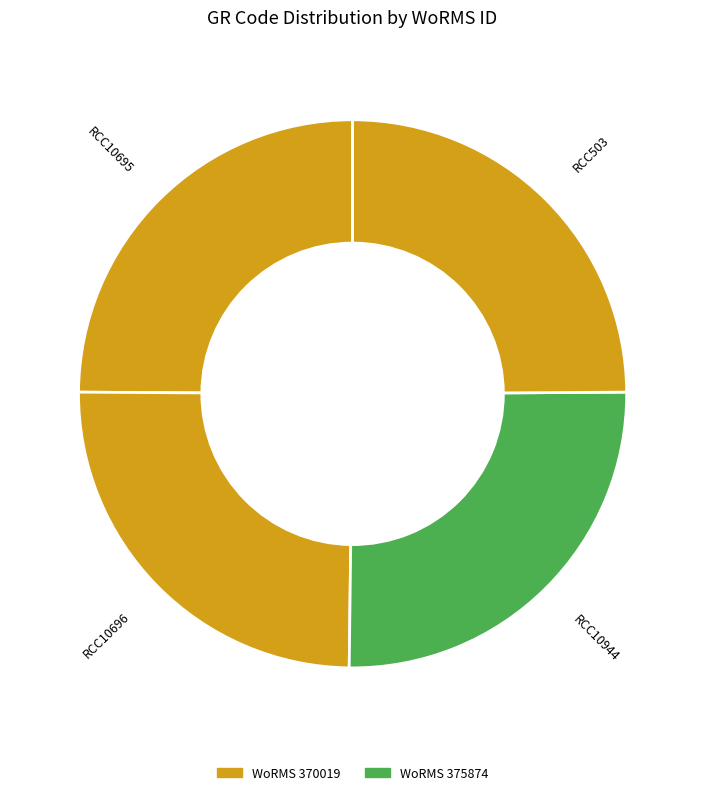

Approximately how many times larger is the value at RCC503 compared to RCC10695?

1.0